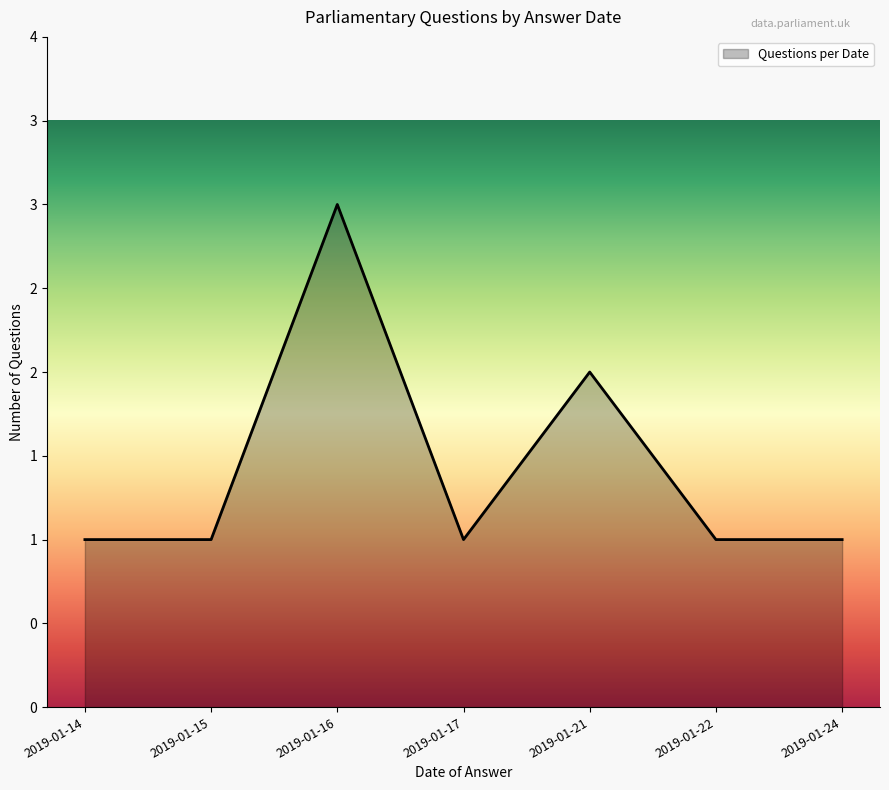

At which category does the chart reach its peak across all series?

2019-01-16